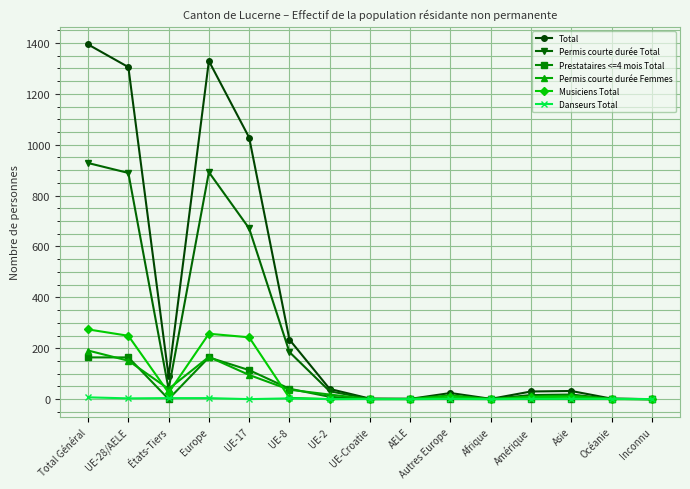

What value does the Total series have at UE-17, to the nearest 100?

1000